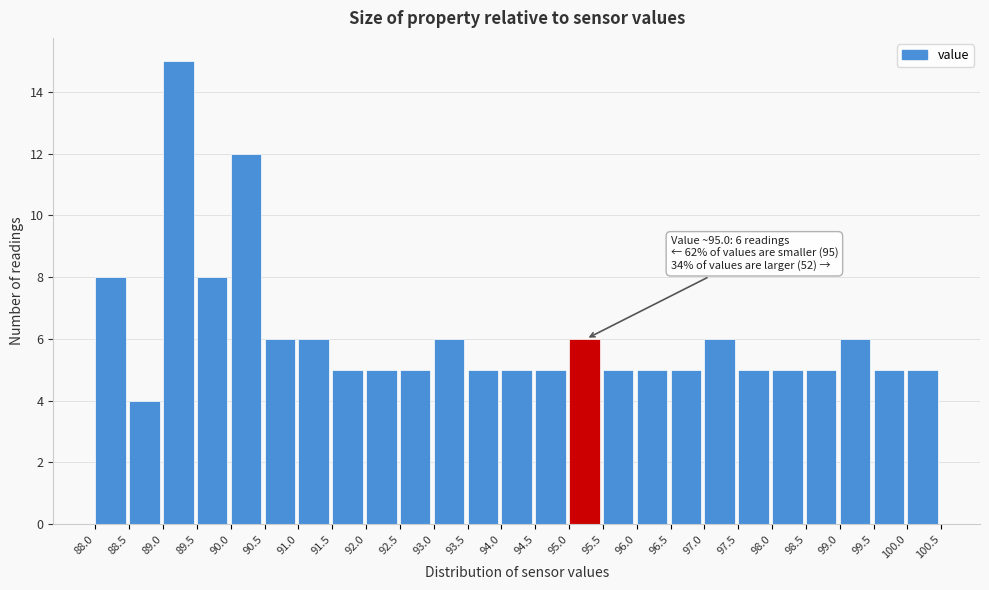

Which range on the x-axis has the tallest bar?

89.0 to 89.5